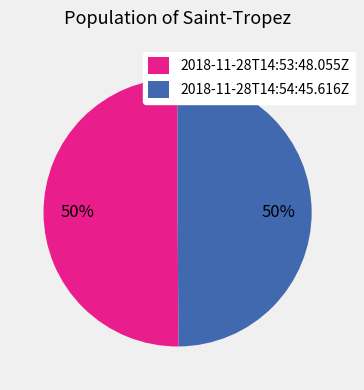

Combined, do 2018-11-28T14:54:45.616Z and 2018-11-28T14:53:48.055Z account for over 50%?

Yes